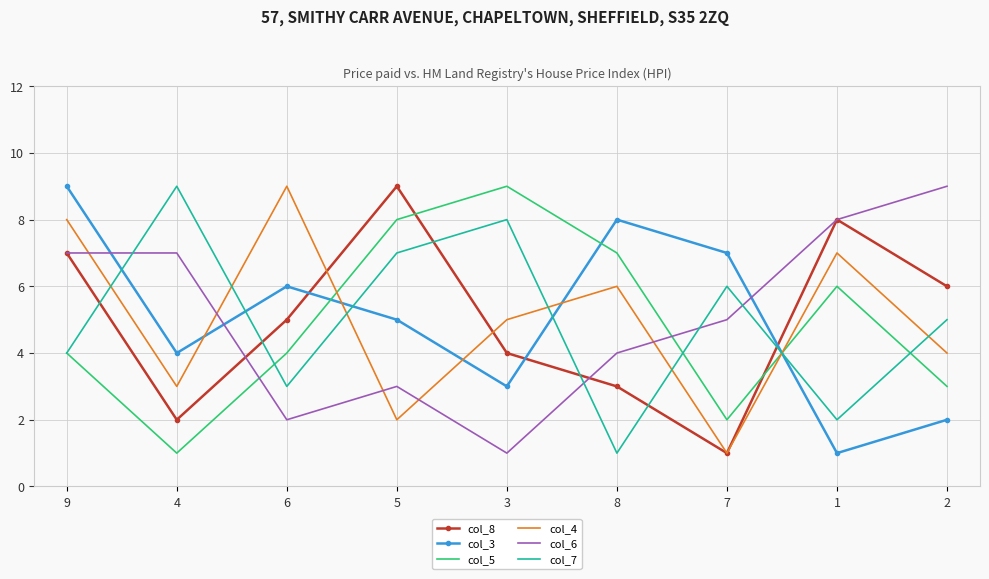

Rank the categories by col_3 value from lowest to highest.

1, 2, 3, 4, 5, 6, 7, 8, 9